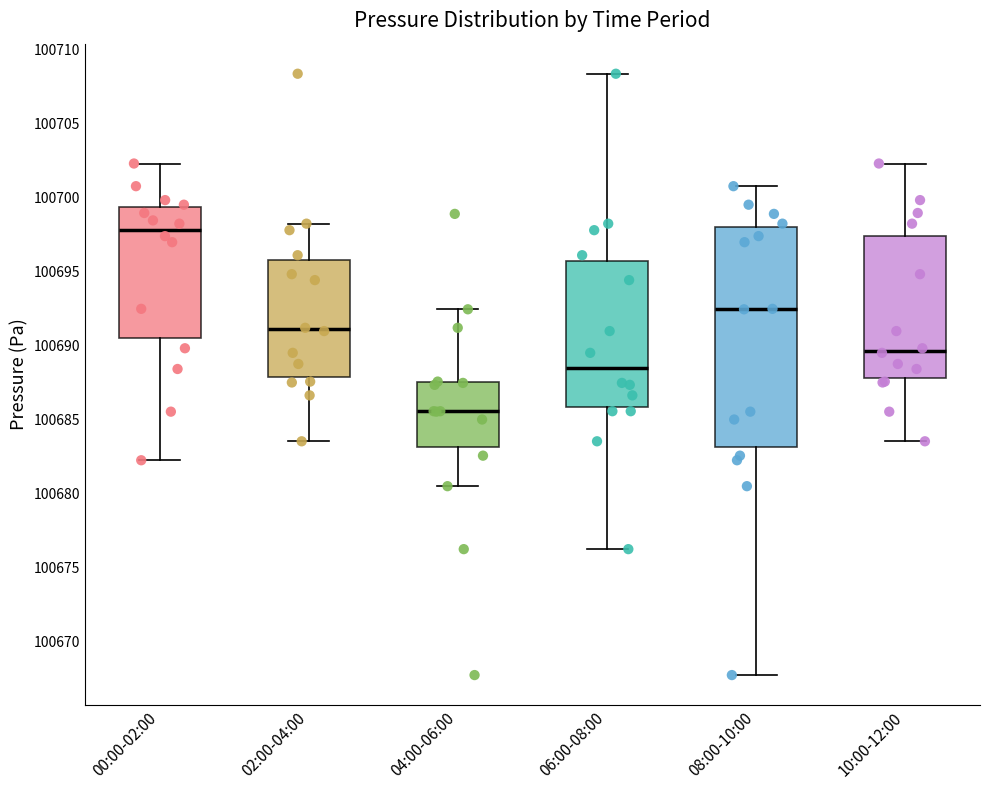

Reading left to right, transcribe this box plot: for each box, give where its median line is, the range the box spans, and where its two whiskers end, as read against the y-axis. The values are not printed on the chart, so give them approximately, as read against the axis.

00:00-02:00: median 100698.0, box 100690.5 to 100699.5, whiskers 100682.5 to 100702.5
02:00-04:00: median 100691.0, box 100688.0 to 100696.0, whiskers 100683.5 to 100698.0
04:00-06:00: median 100685.5, box 100683.0 to 100687.5, whiskers 100680.5 to 100692.5
06:00-08:00: median 100688.5, box 100686.0 to 100695.5, whiskers 100676.5 to 100708.5
08:00-10:00: median 100692.5, box 100683.0 to 100698.0, whiskers 100668.0 to 100701.0
10:00-12:00: median 100689.5, box 100688.0 to 100697.5, whiskers 100683.5 to 100702.5